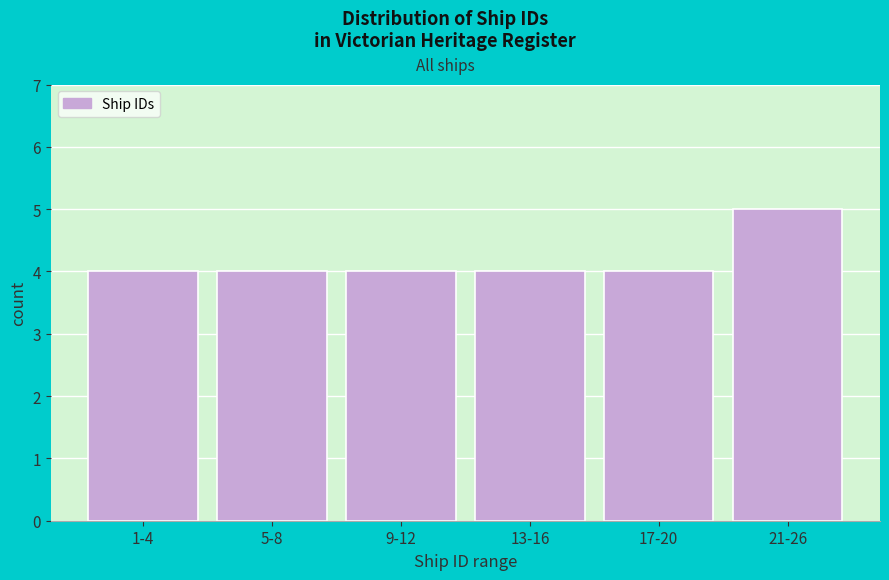

Reading right to left, extract all data points from this chart.

5	4	4	4	4	4